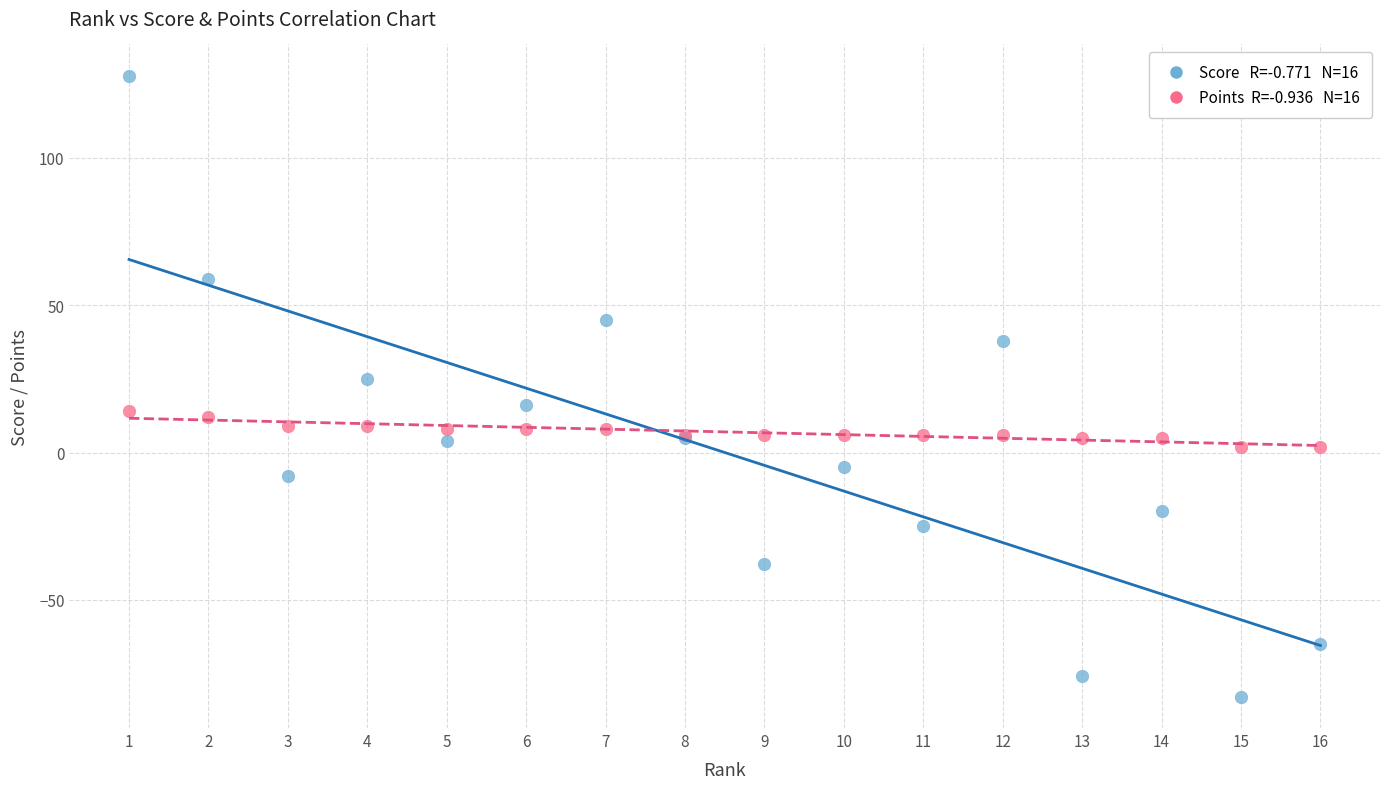

Across all series, what Y value is closest to 22?

25